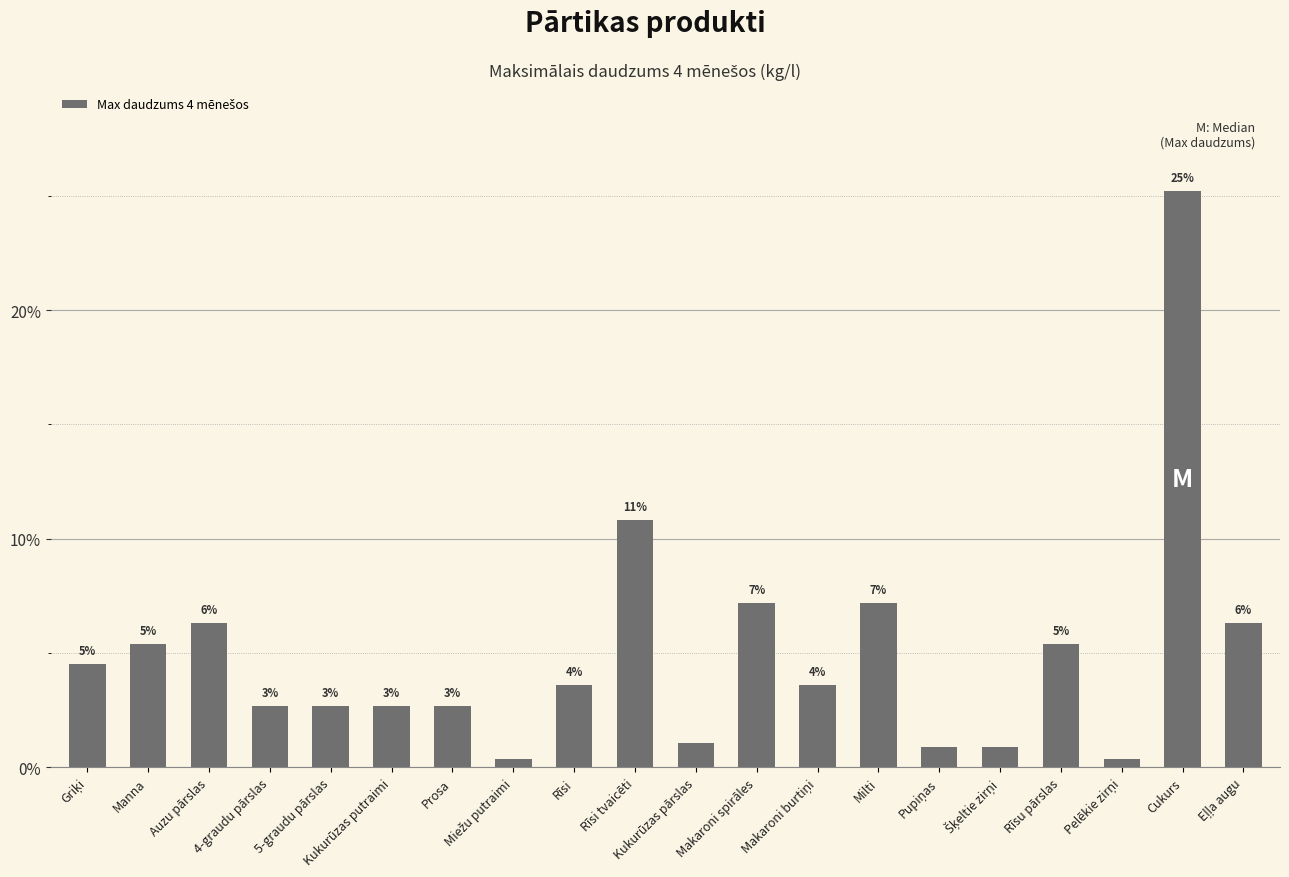

How many bars are there in total?

20